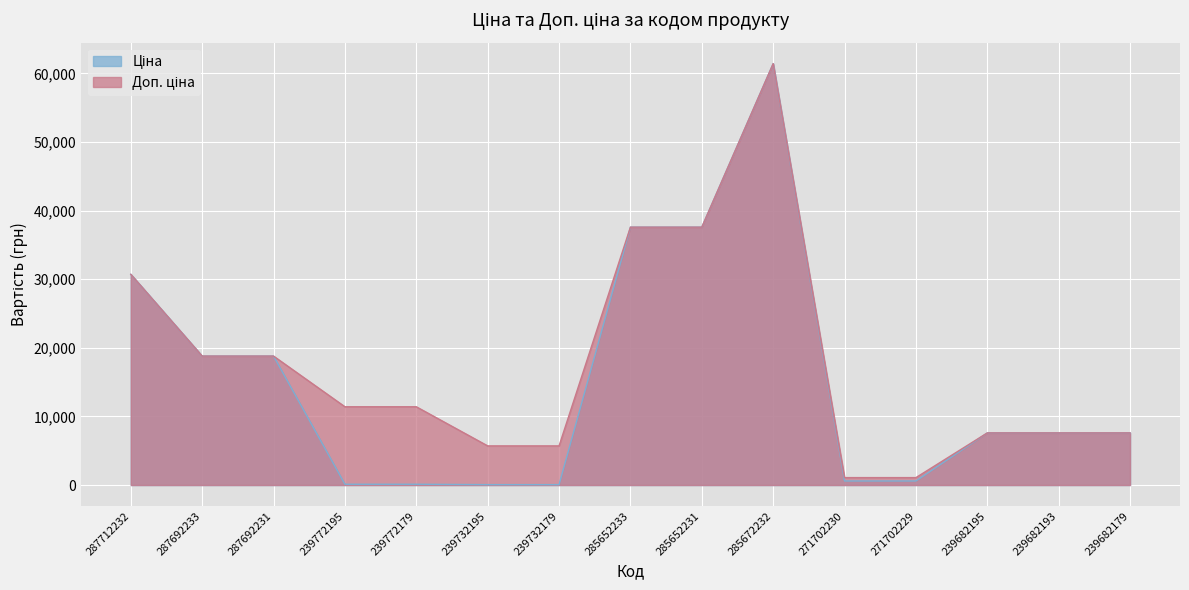

True or false: Доп. ціна has more than 1 interior local peaks.

False